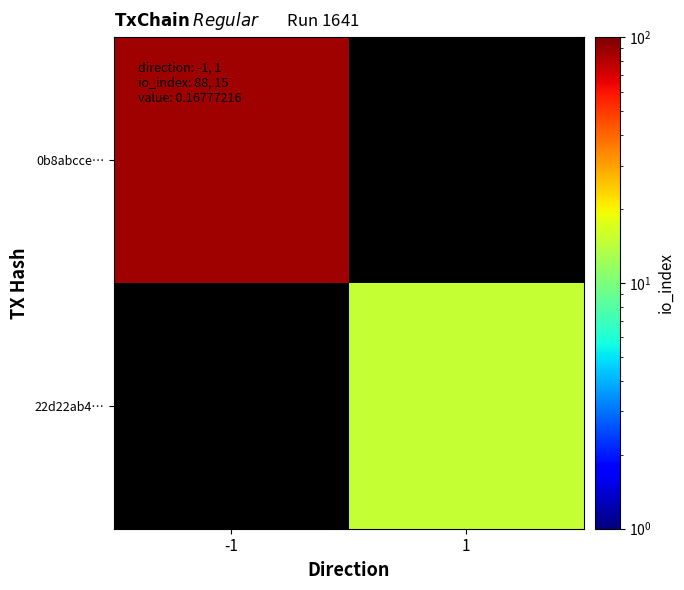

Which series has the widest spread of values?

0b8abcce…